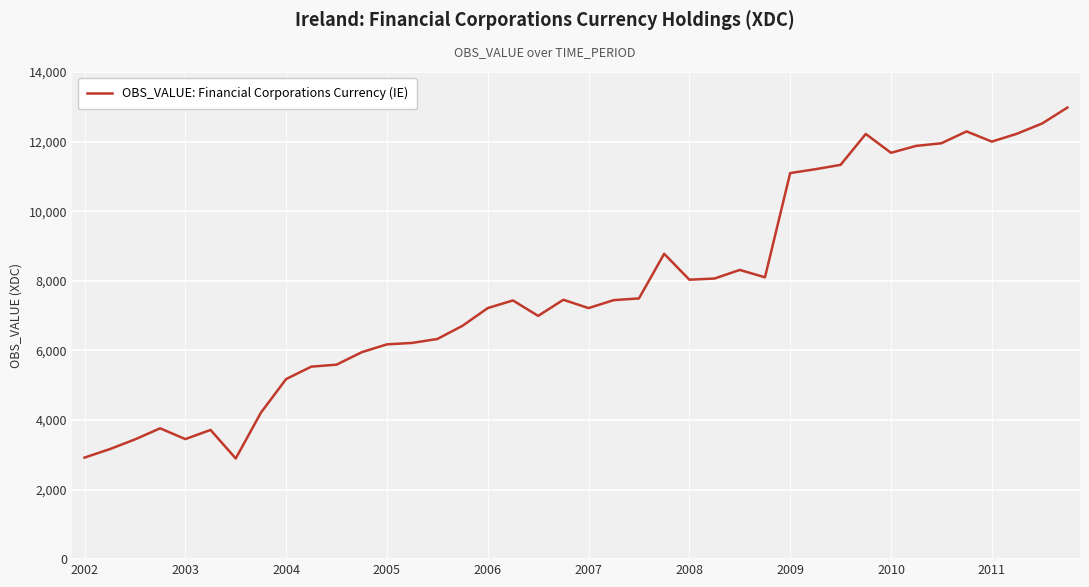

What is the greatest value displayed?

12978